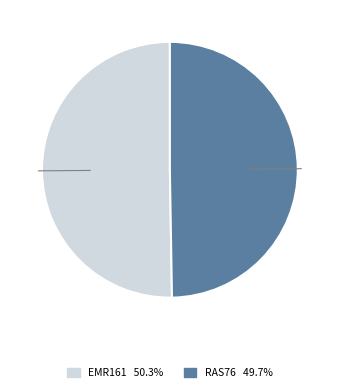

How many segments does this pie chart have?

2